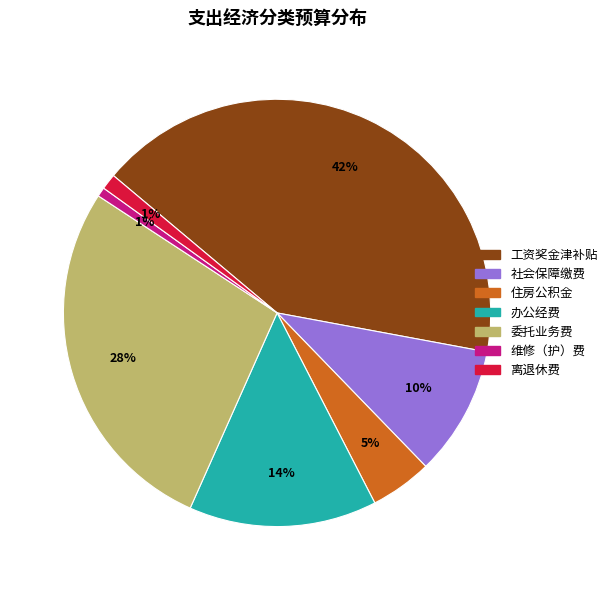

Does any single category account for the majority?

No